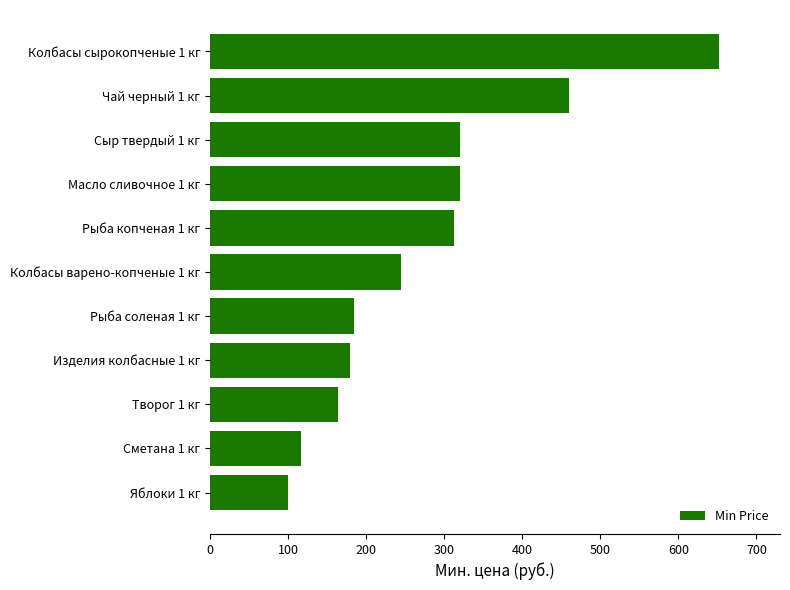

What is the change in value from Чай черный 1 кг to Колбасы сырокопченые 1 кг?

+192